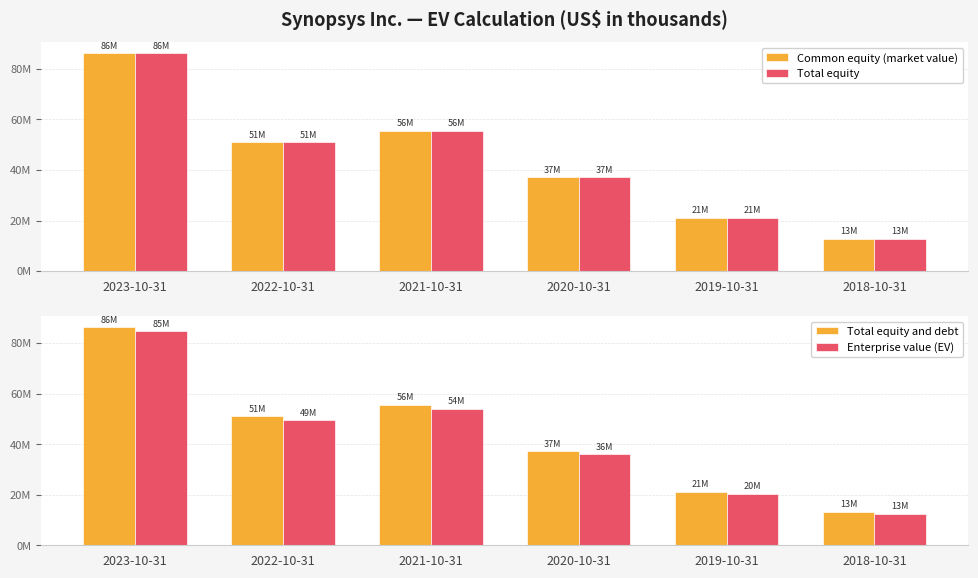

What is the average value of the Total equity and debt series?

44106144